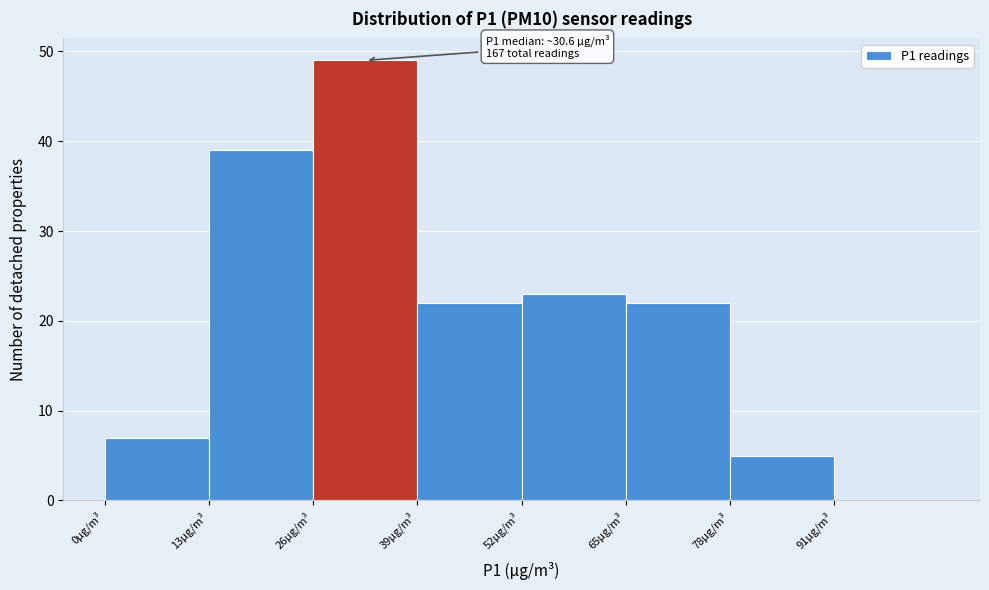

Which range on the x-axis has the tallest bar?

26 to 39